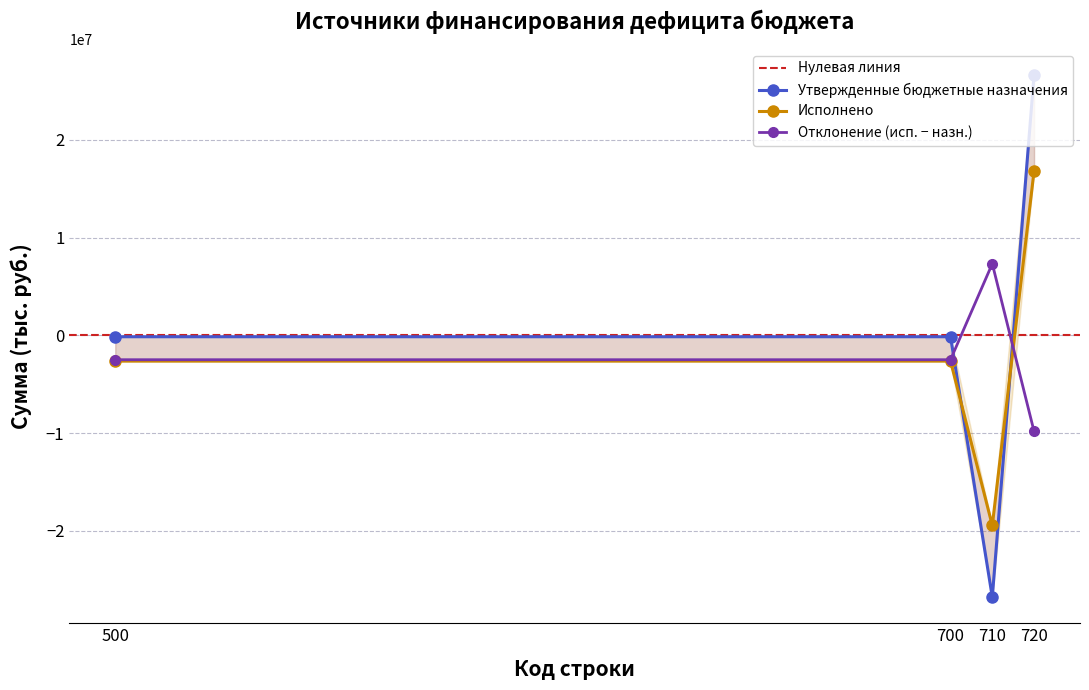

Between 520 and 700 (720), which series saw the biggest shift?

Утвержденные бюджетные назначения